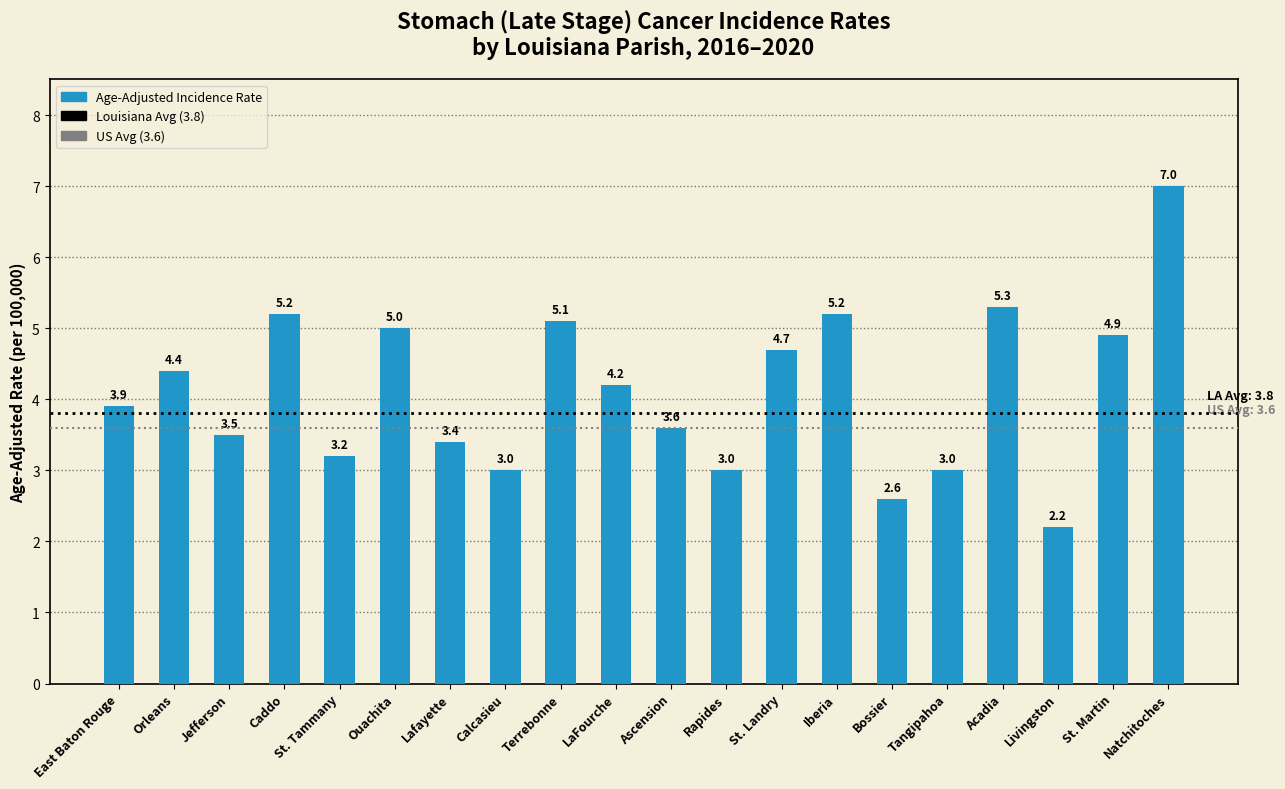

Which has a higher value, Caddo or East Baton Rouge?

Caddo